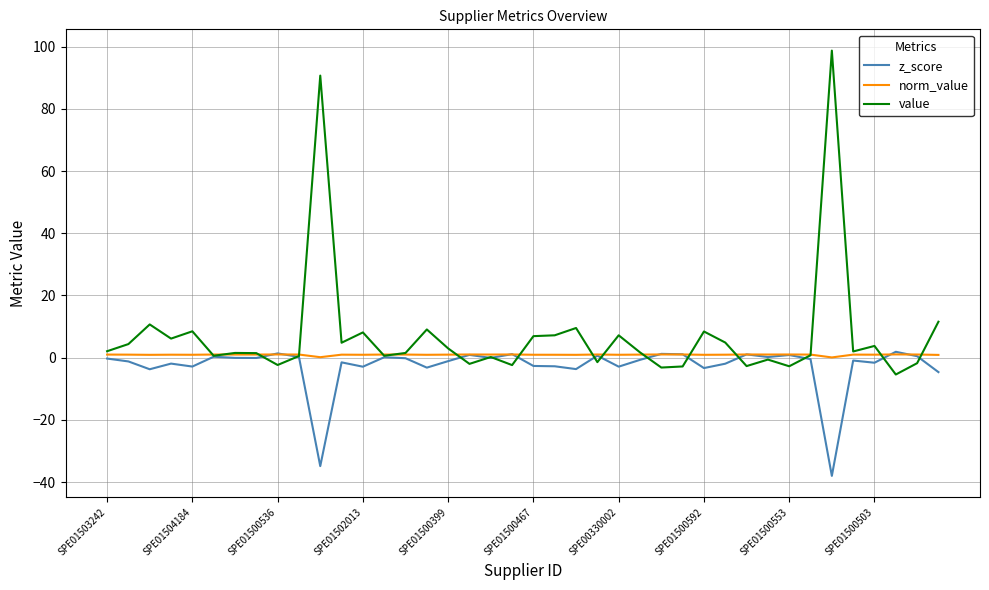

What is the smallest value displayed?

-38.0